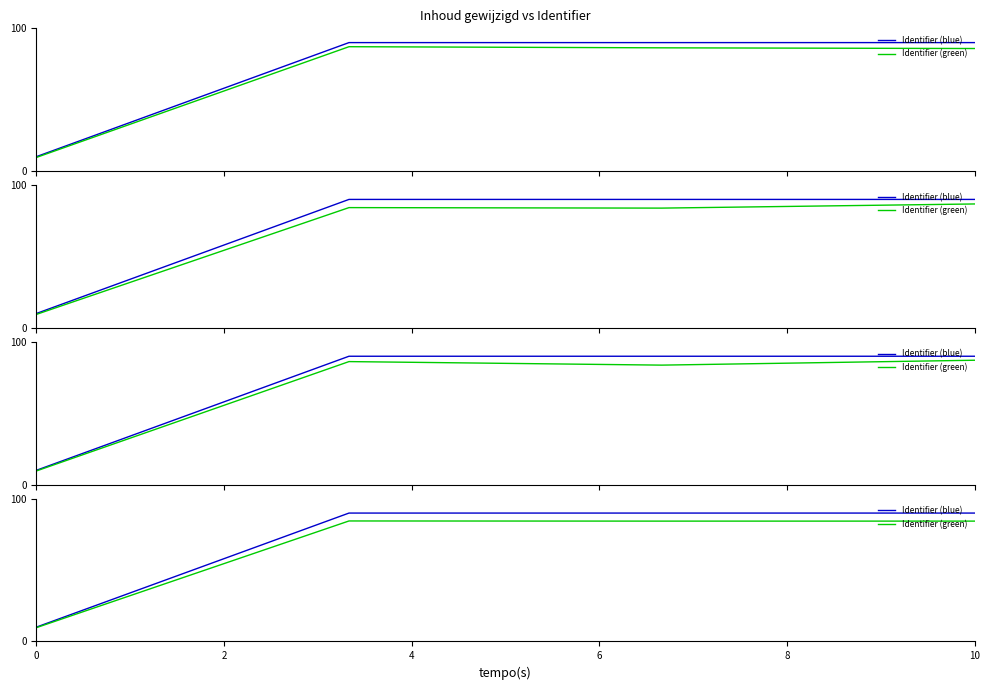

The value of Identifier (blue) at 4 is 120.0. True or false?

False